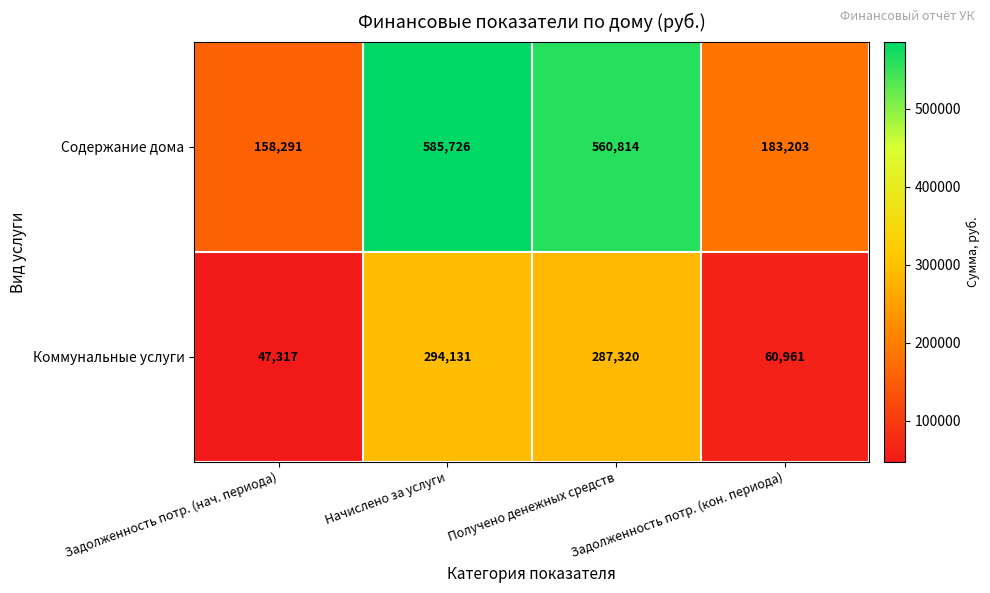

The Содержание дома series shows 274874 at Задолженность потр. (нач. периода). True or false?

False